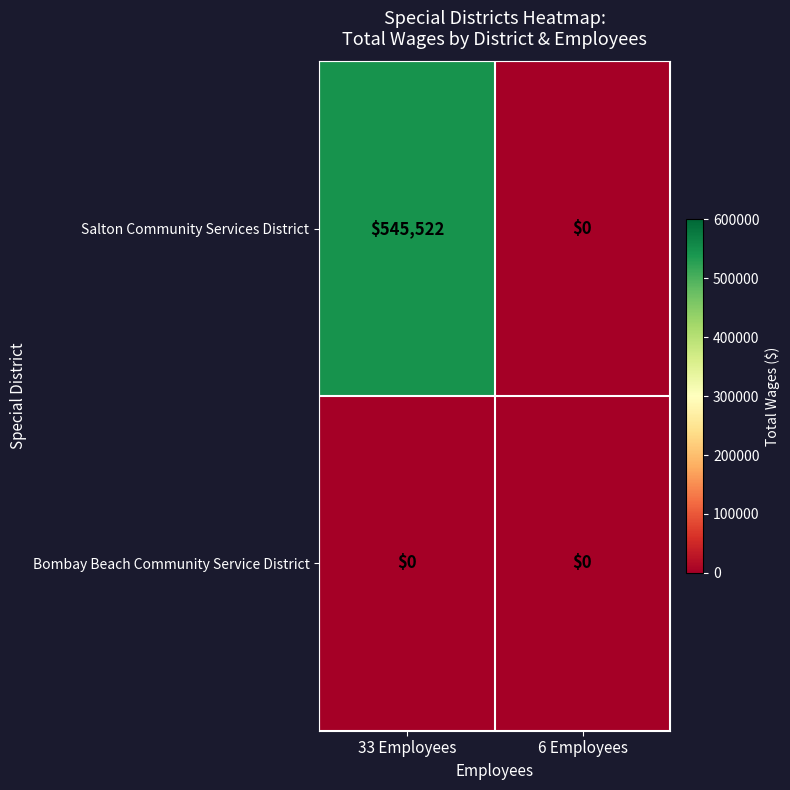

Is it true that Salton Community Services District equals 278109 at 6 Employees?

False